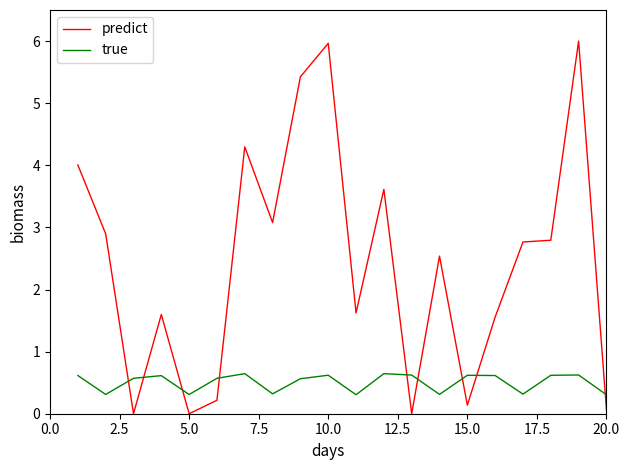

Which series has the largest total across all categories?

predict